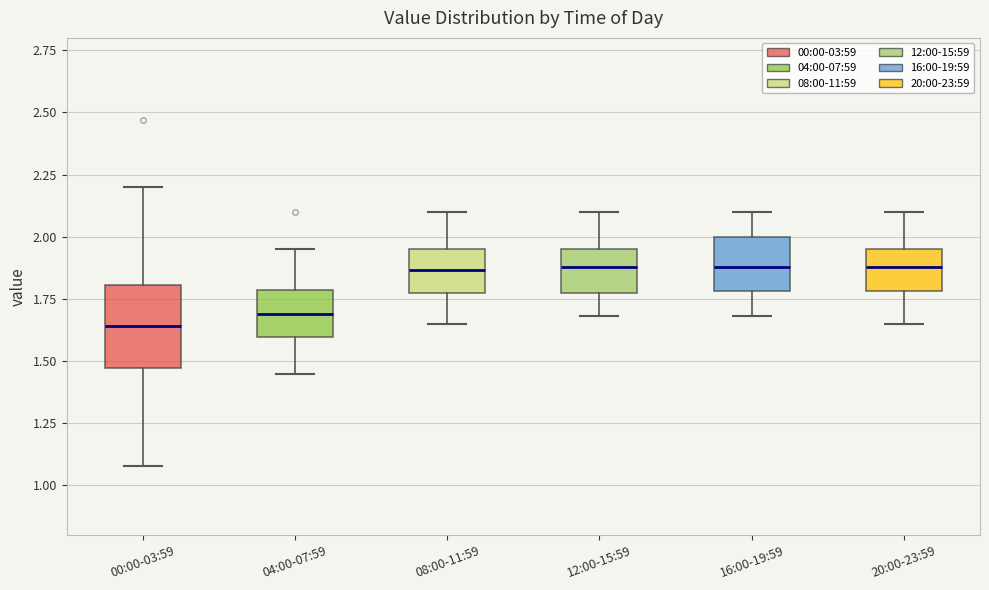

Reading left to right, transcribe this box plot: for each box, give where its median line is, the range the box spans, and where its two whiskers end, as read against the y-axis. The values are not printed on the chart, so give them approximately, as read against the axis.

00:00-03:59: median 1.65, box 1.45 to 1.80, whiskers 1.10 to 2.20
04:00-07:59: median 1.70, box 1.60 to 1.80, whiskers 1.45 to 1.95
08:00-11:59: median 1.85, box 1.75 to 1.95, whiskers 1.65 to 2.10
12:00-15:59: median 1.90, box 1.75 to 1.95, whiskers 1.70 to 2.10
16:00-19:59: median 1.90, box 1.80 to 2.00, whiskers 1.70 to 2.10
20:00-23:59: median 1.90, box 1.80 to 1.95, whiskers 1.65 to 2.10